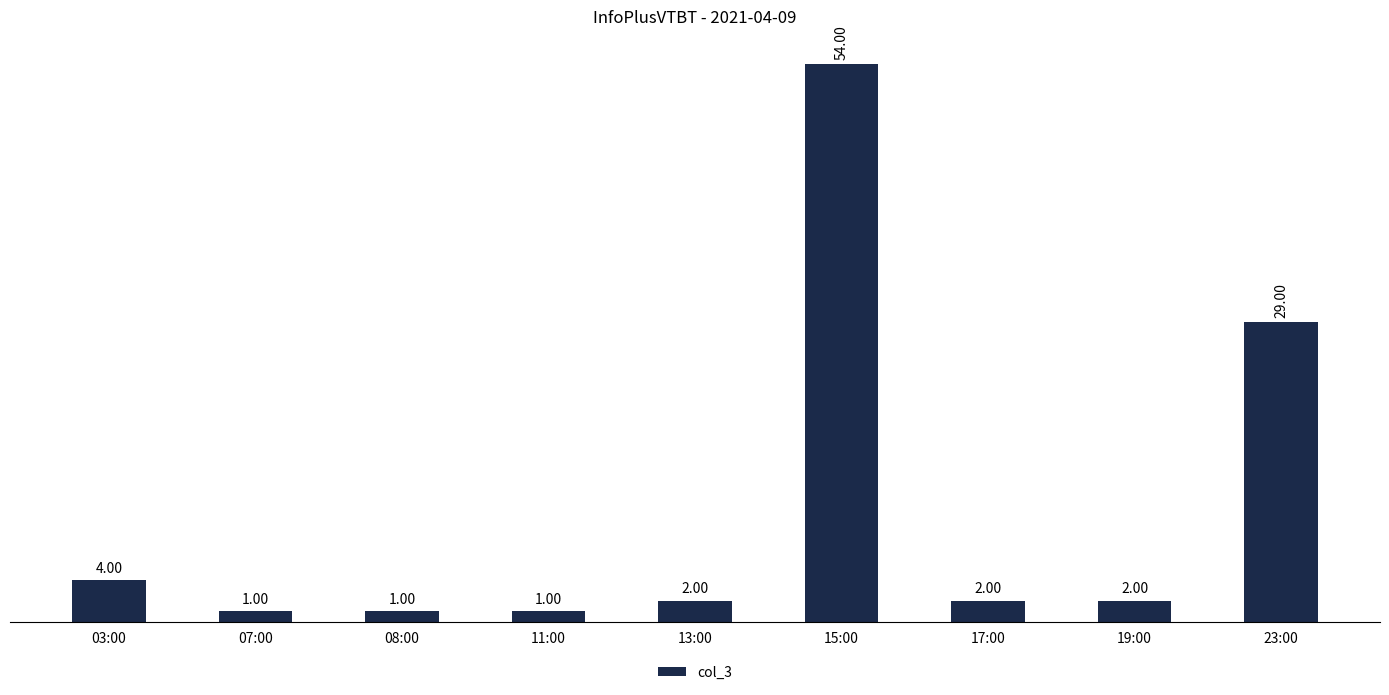

What is the approximate value at 07:00?

1